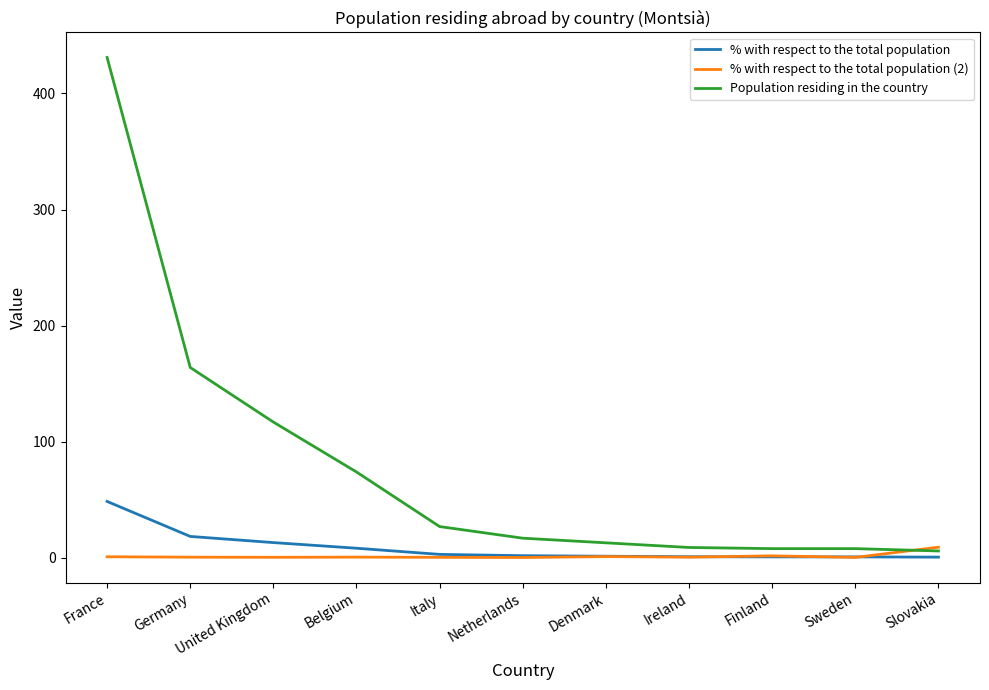

Which series changed the most between Belgium and Finland?

Population residing in the country